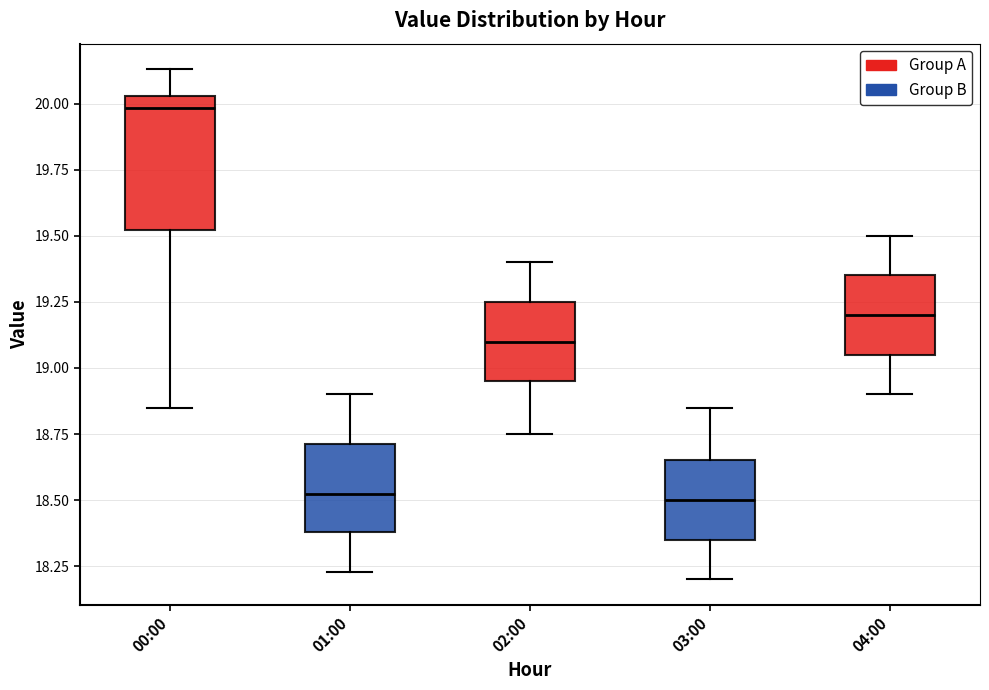

Reading left to right, transcribe this box plot: for each box, give where its median line is, the range the box spans, and where its two whiskers end, as read against the y-axis. The values are not printed on the chart, so give them approximately, as read against the axis.

00:00: median 20.00, box 19.50 to 20.05, whiskers 18.85 to 20.15
01:00: median 18.55, box 18.40 to 18.70, whiskers 18.25 to 18.90
02:00: median 19.10, box 18.95 to 19.25, whiskers 18.75 to 19.40
03:00: median 18.50, box 18.35 to 18.65, whiskers 18.20 to 18.85
04:00: median 19.20, box 19.05 to 19.35, whiskers 18.90 to 19.50